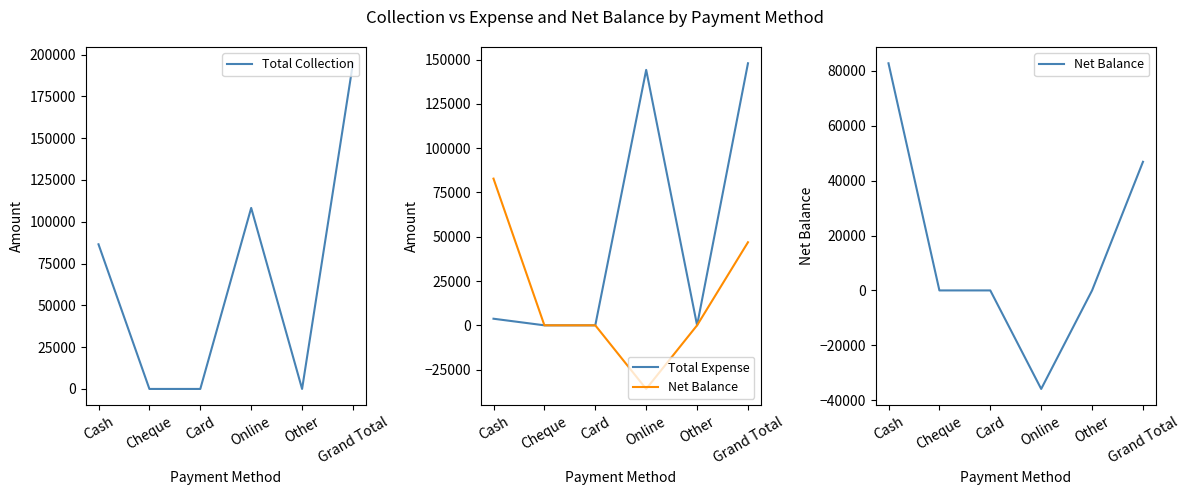

At Other, list the series in order from largest to smallest.

Total Collection, Total Expense, Net Balance